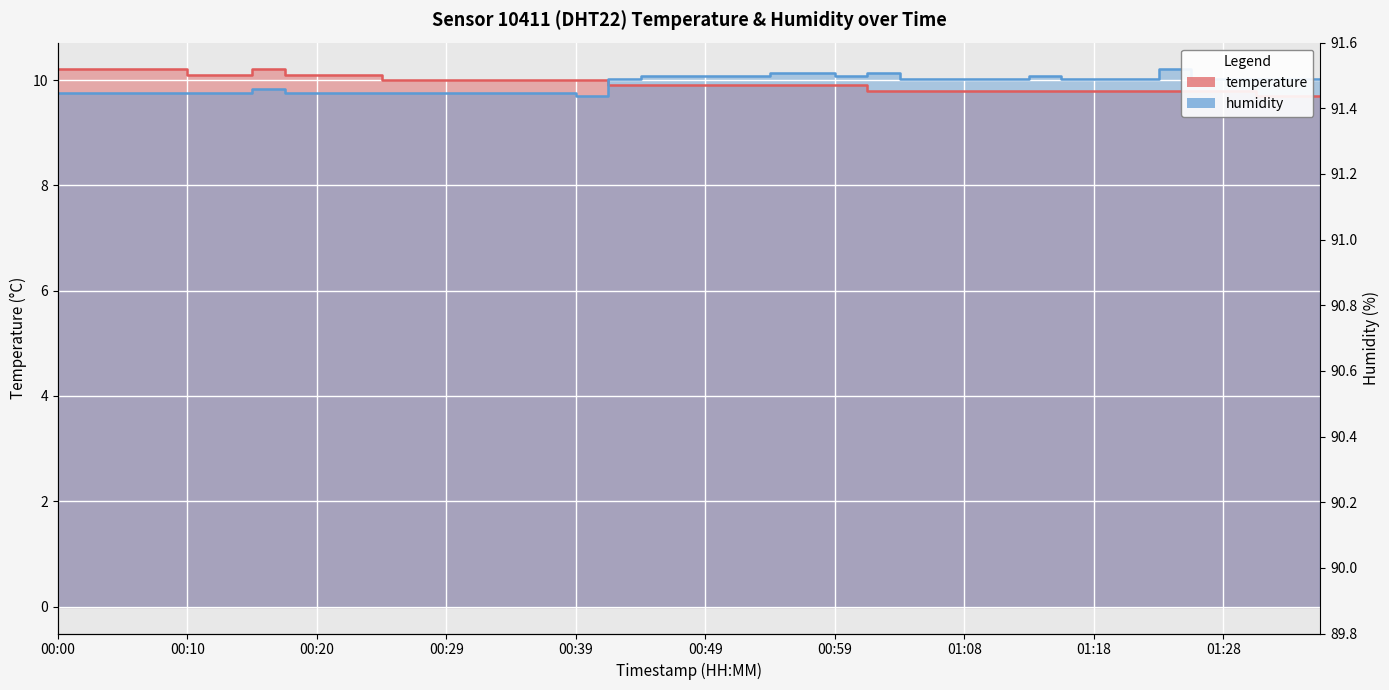

The temperature series shows 5.4 at 00:03. True or false?

False